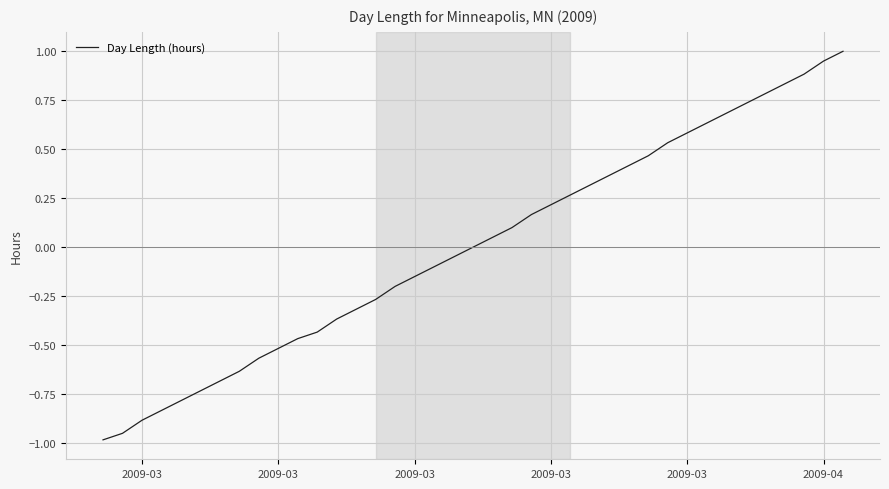

What is the maximum value shown in the chart?

1.0